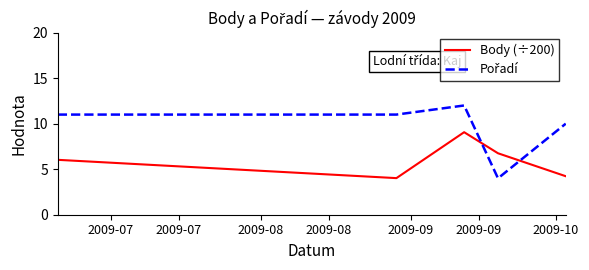

What is the highest value of the Body (÷200) series?

9.1